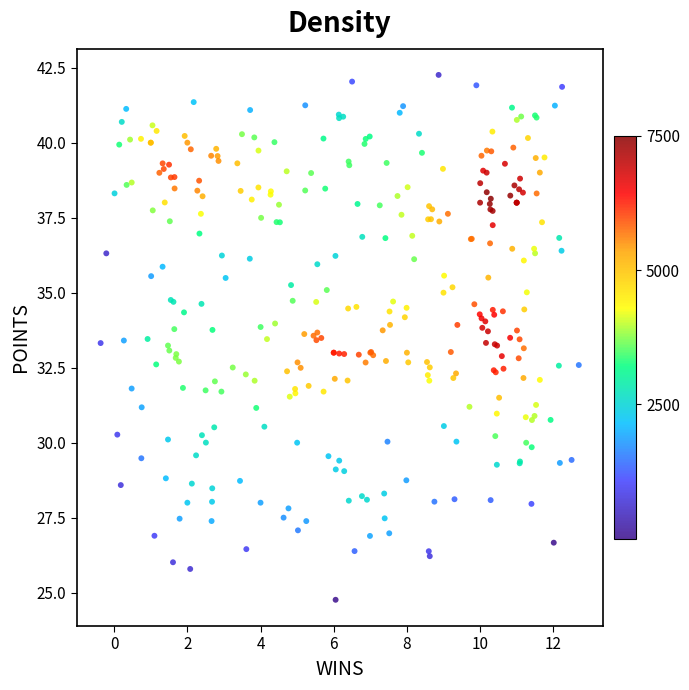

What is the range of X values (max minus min)?

13.1